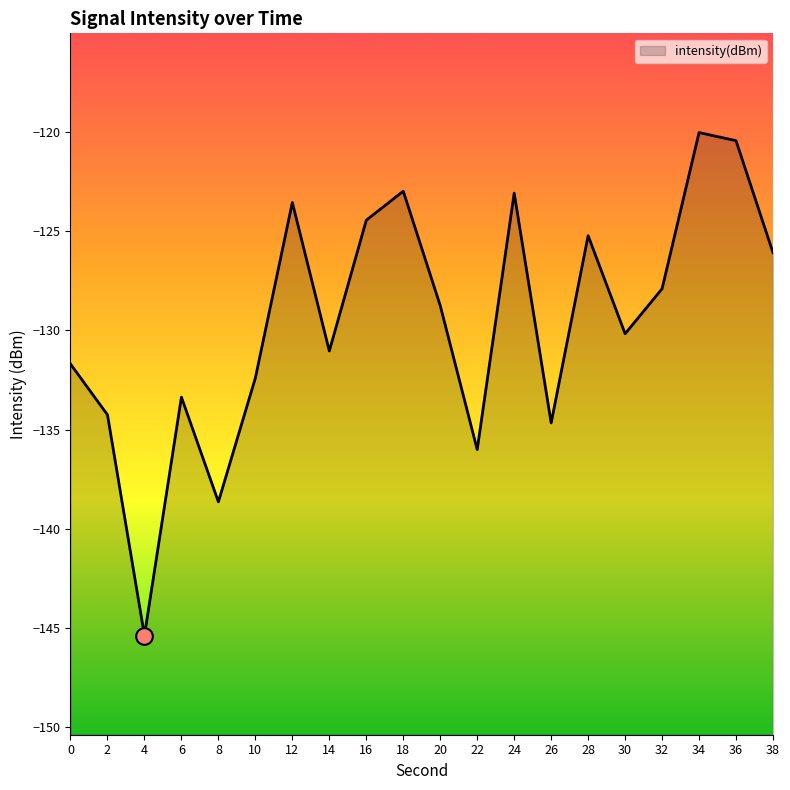

Count the number of data series in this chart.

1